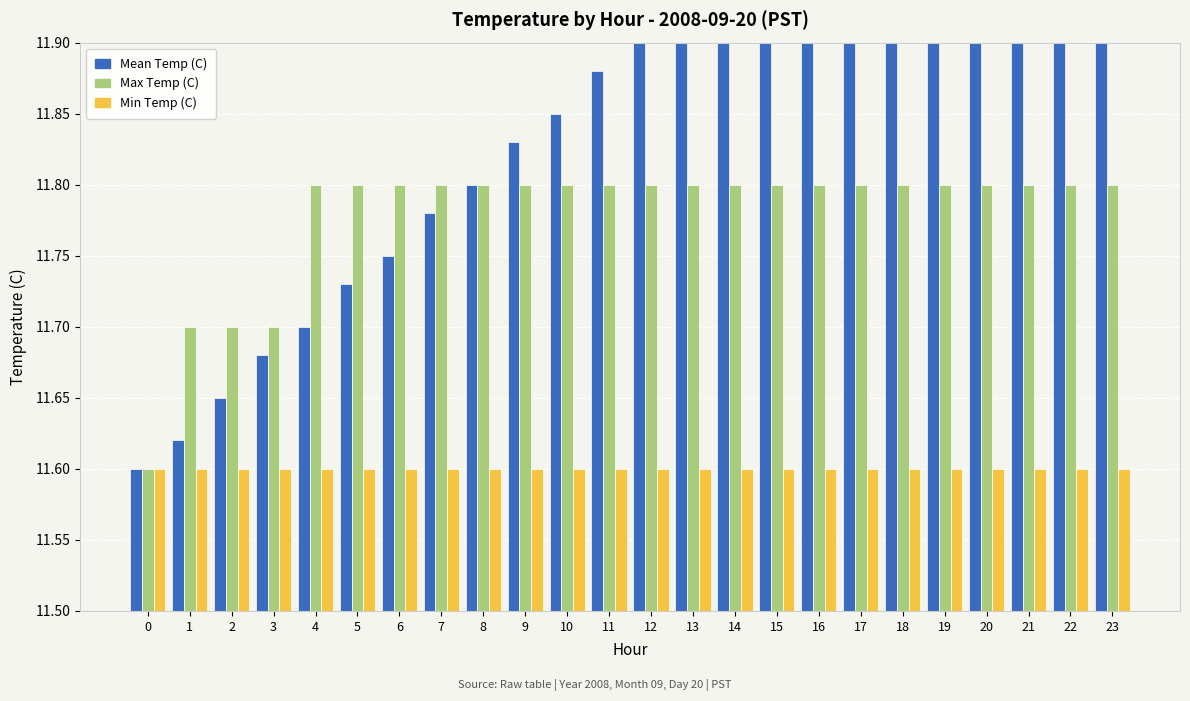

The Max Temp (C) series shows 11.8 at 5. True or false?

True